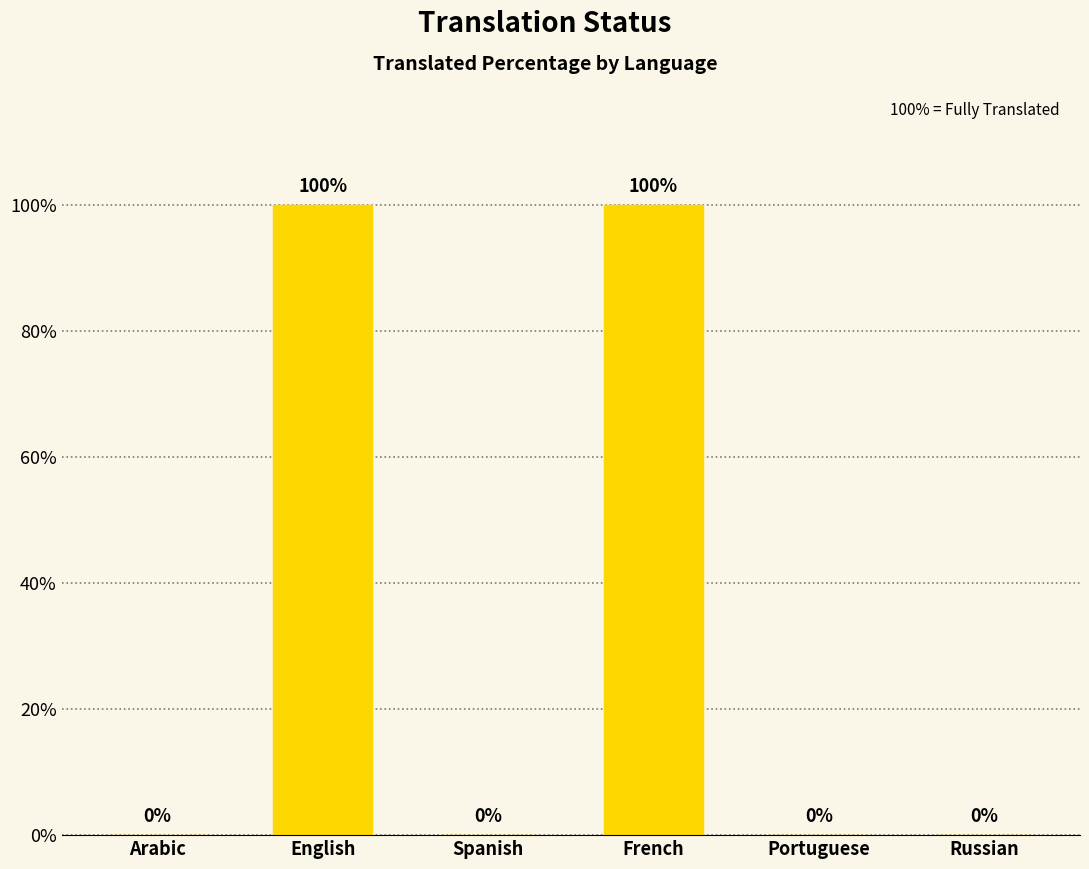

What is the change in value from English to Portuguese?

-100